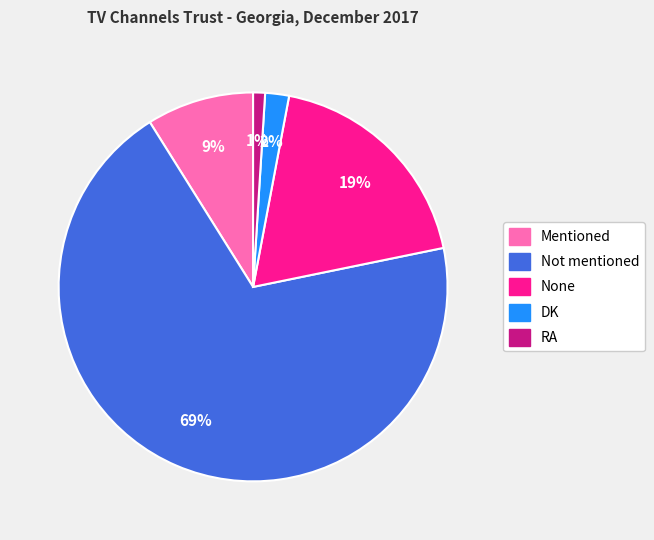

Which category accounts for the majority?

Not mentioned